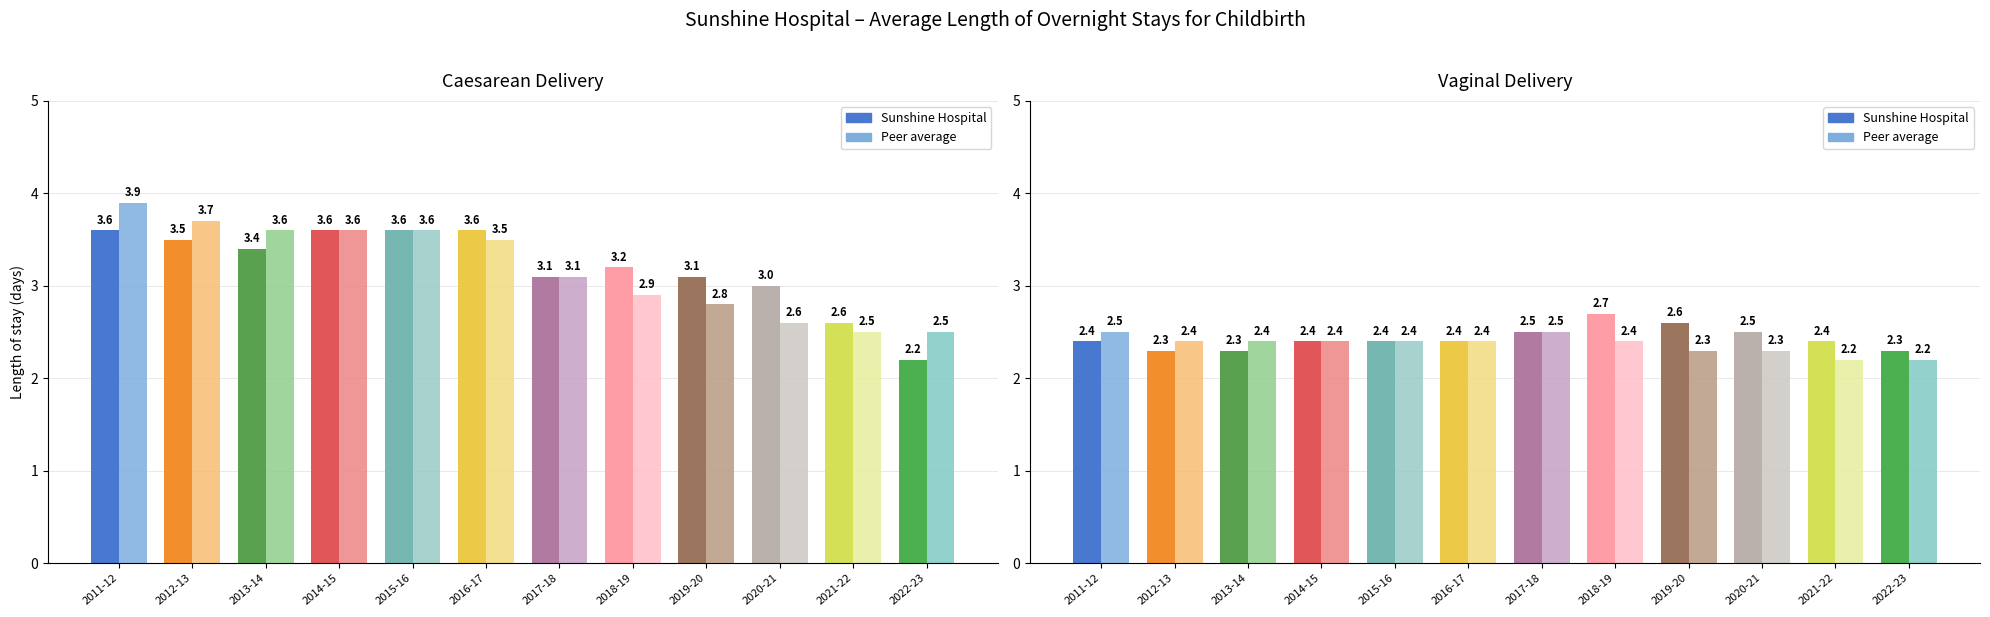

What is the label of the 11th bar from the right?

2012-13